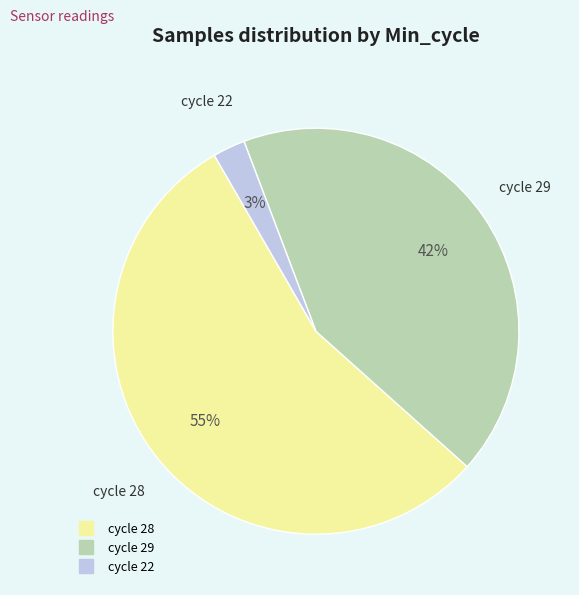

Does any single category account for the majority?

Yes